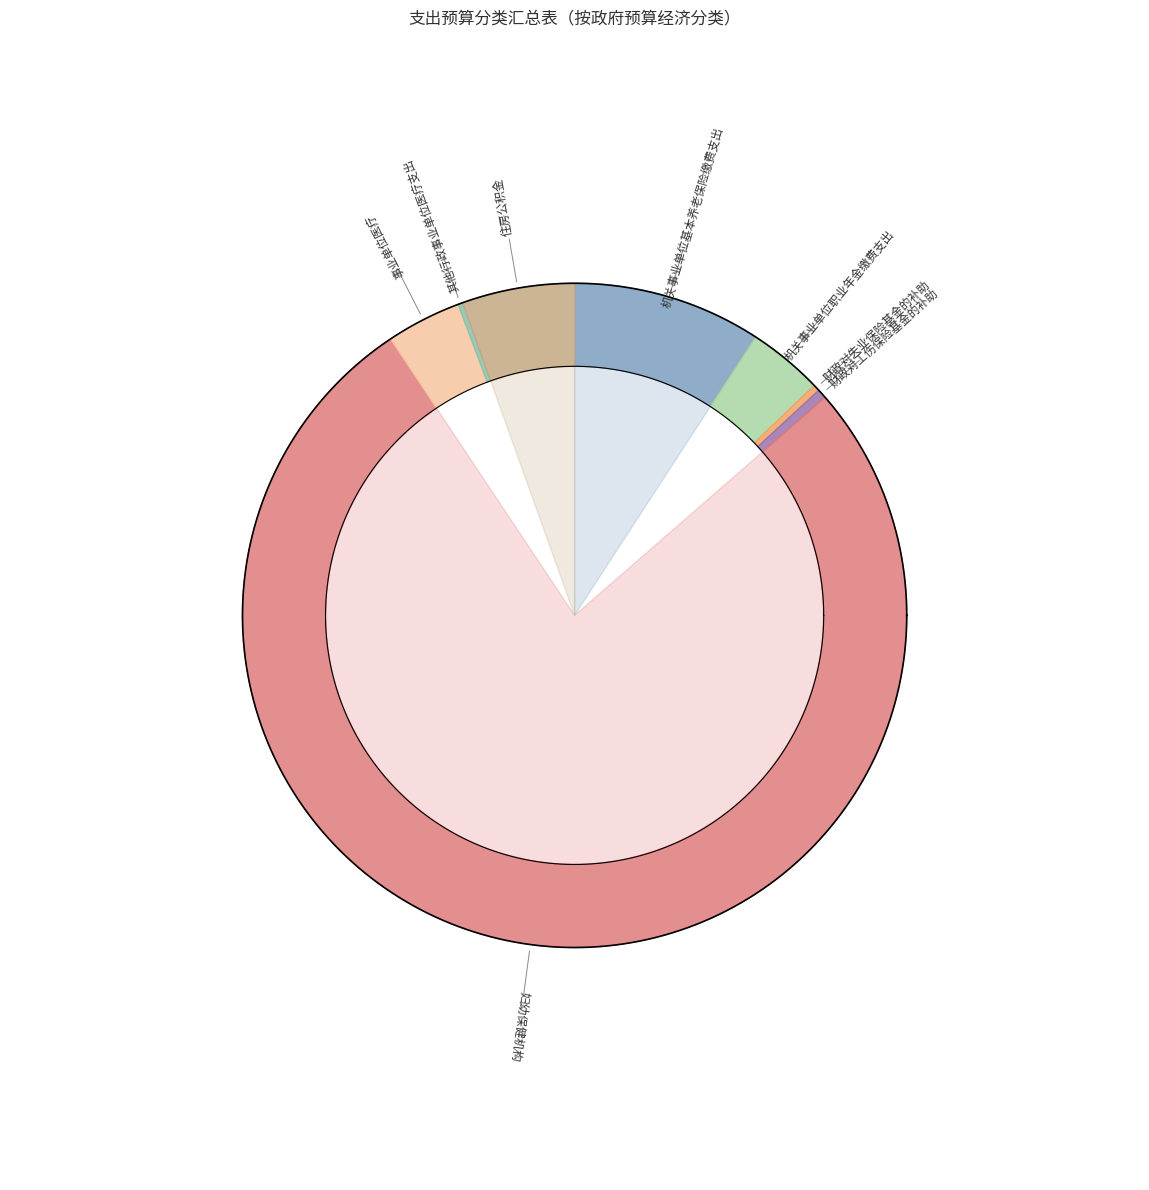

Count the number of slices in the pie.

8